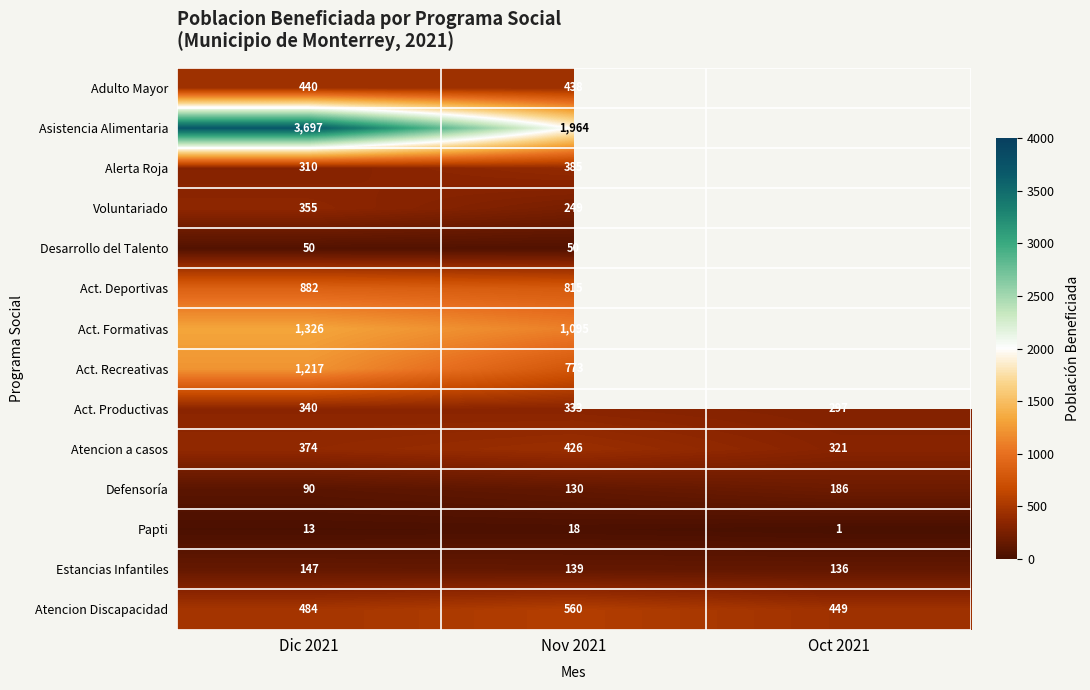

At which category does the chart reach its peak across all series?

Dic 2021